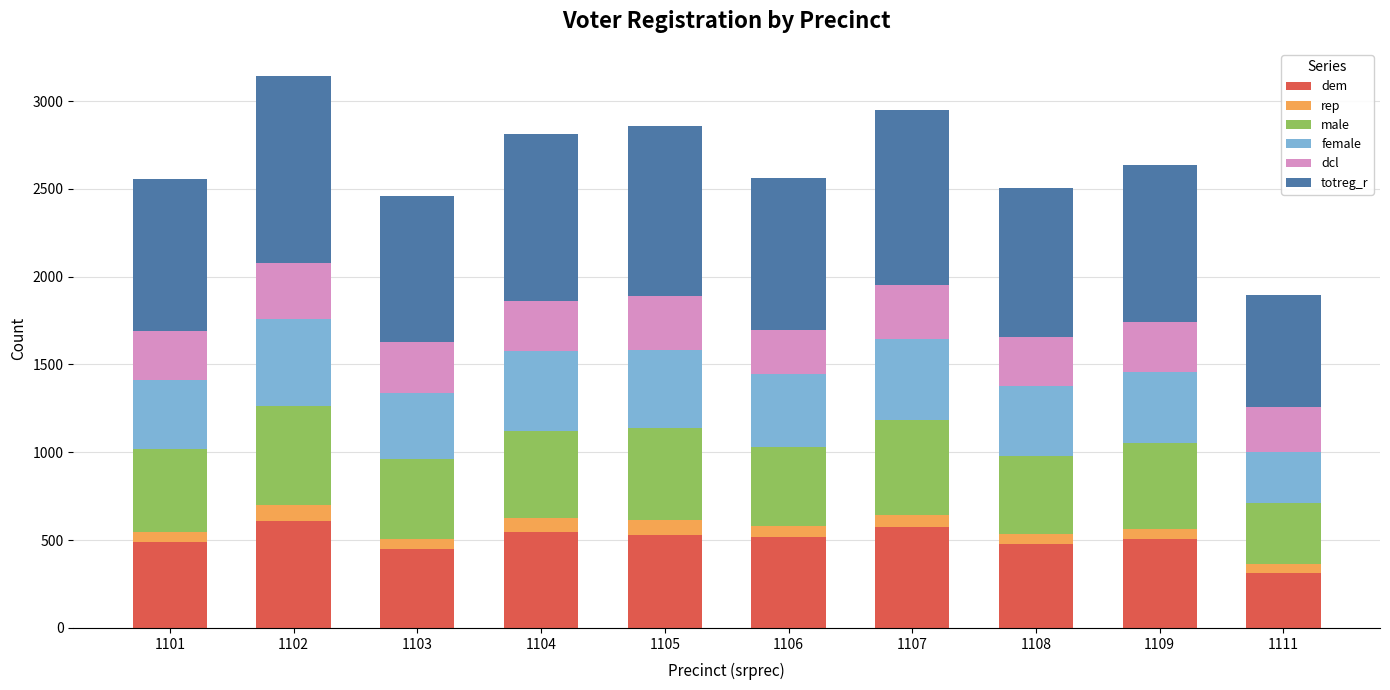

Count the number of categories in the chart.

10